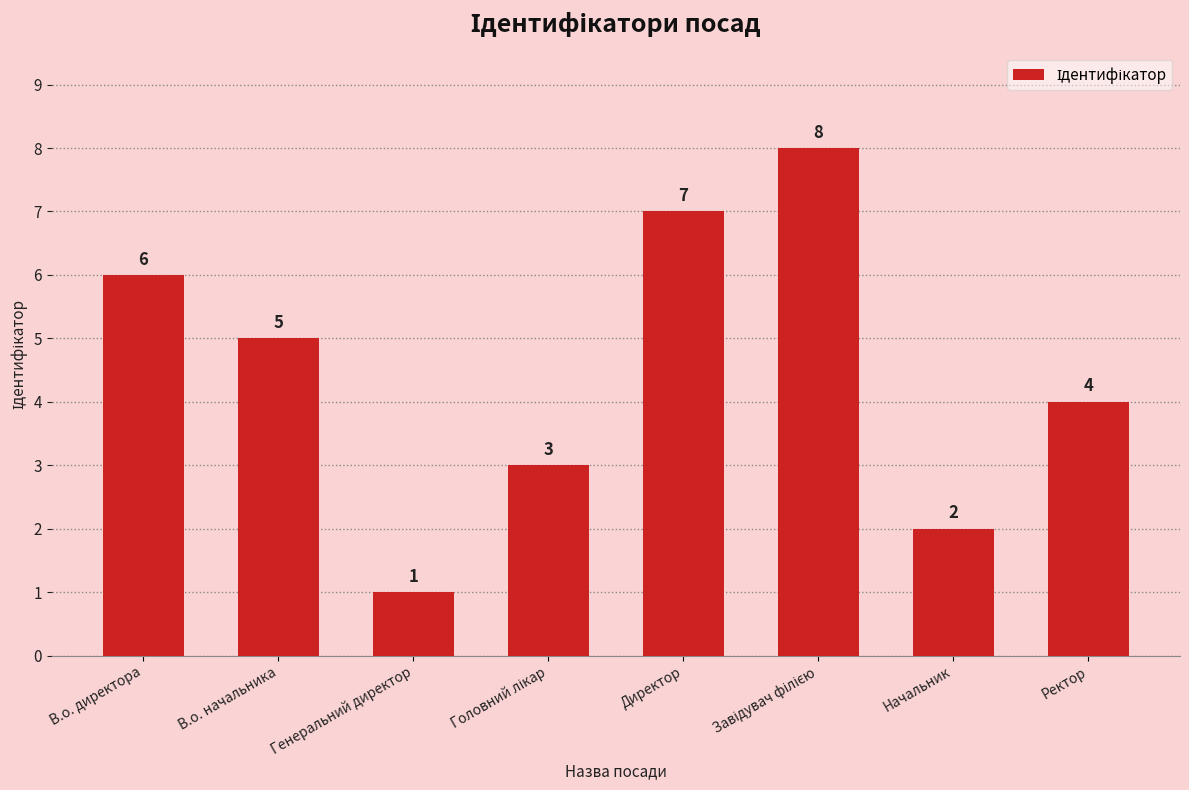

Approximately how many times larger is the value at В.о. директора compared to Начальник?

3.0